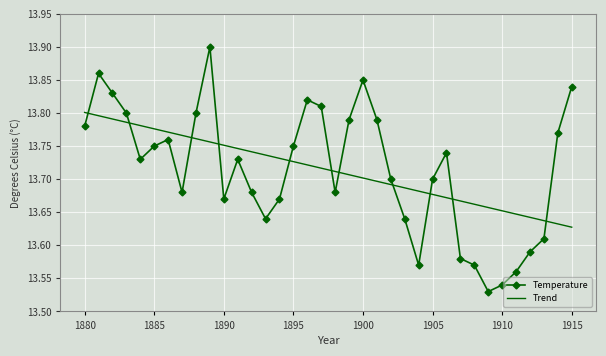

List the series in order of their peak value, highest first.

Temperature, Trend